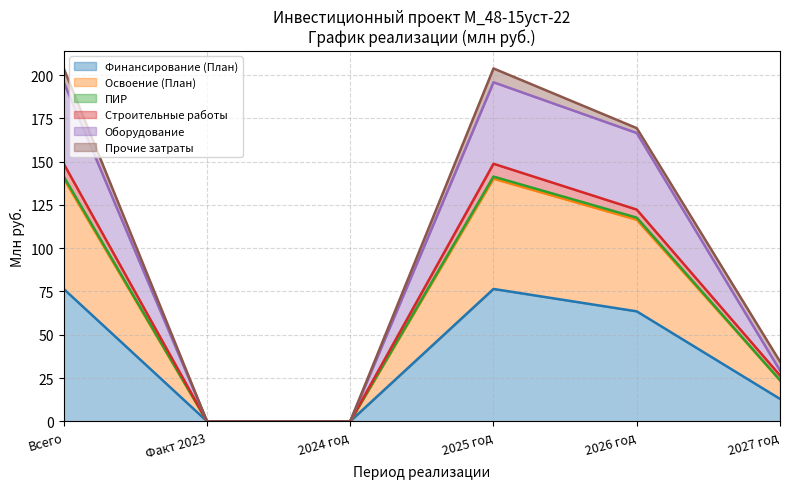

What is the highest value of the Финансирование (План) series?

76.5